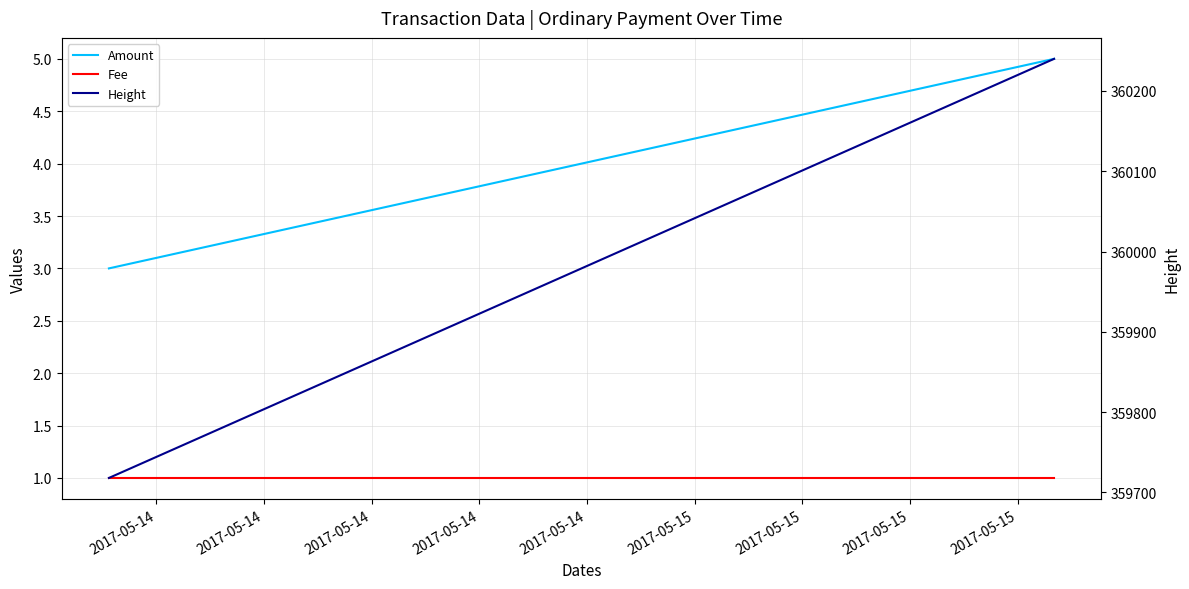

Where is Height nearest to the value 359979?

2017-05-14